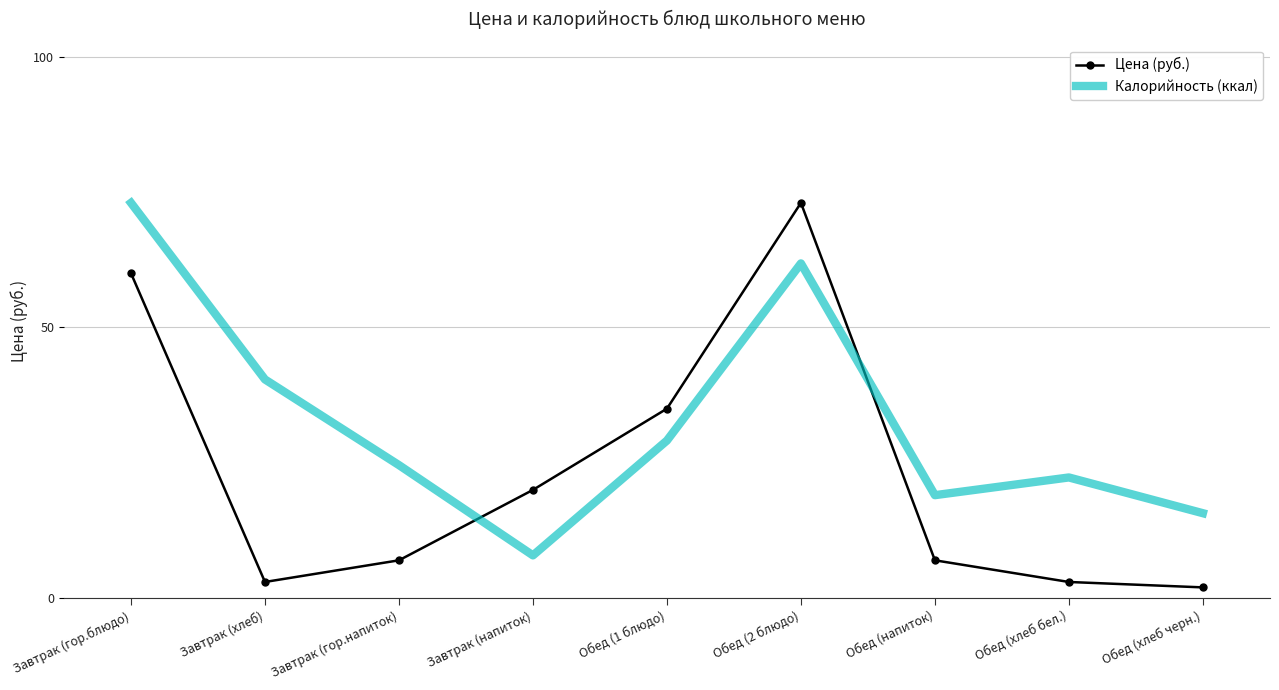

List the labels in order of Цена (руб.) value, smallest first.

Обед (хлеб черн.), Завтрак (хлеб), Обед (хлеб бел.), Завтрак (гор.напиток), Обед (напиток), Завтрак (напиток), Обед (1 блюдо), Завтрак (гор.блюдо), Обед (2 блюдо)